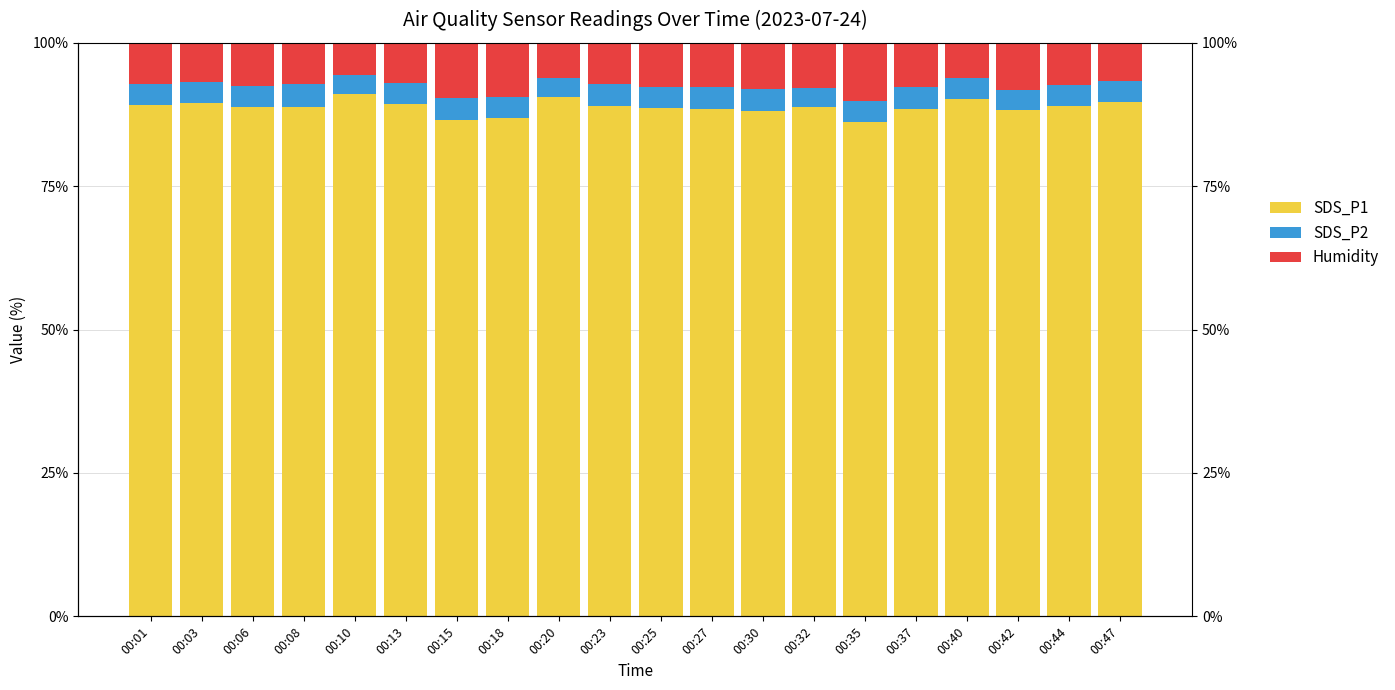

How many bars are there in each group?

3